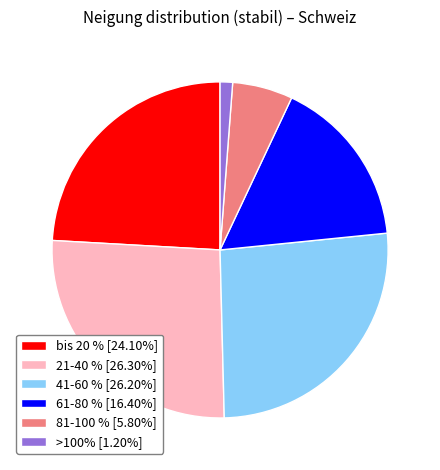

Do 21-40 % [26.30%] and >100% [1.20%] together represent more than half of the pie?

No